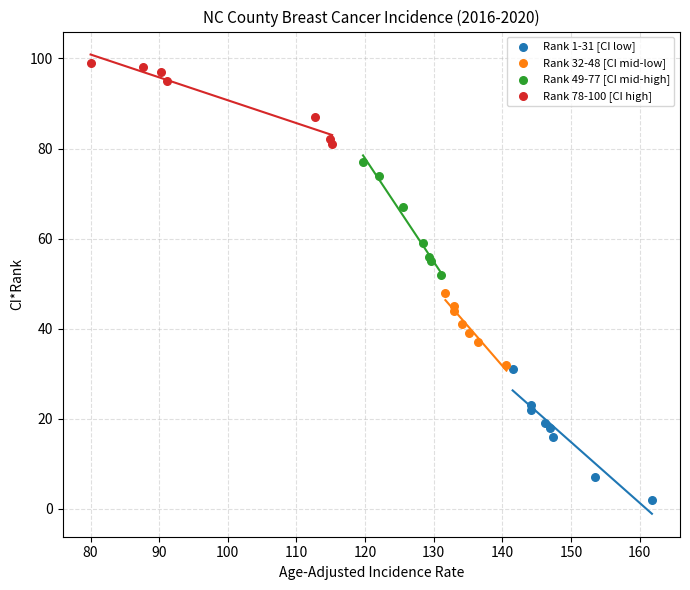

What are all the series names shown in the legend?

Rank 1-31 [CI low], Rank 32-48 [CI mid-low], Rank 49-77 [CI mid-high], Rank 78-100 [CI high]